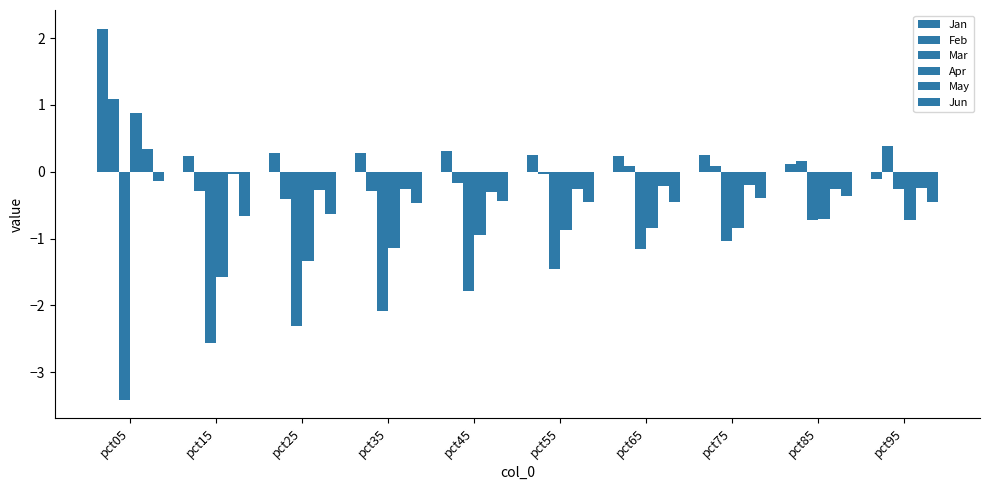

At which category is the sum across all series the highest?

pct05